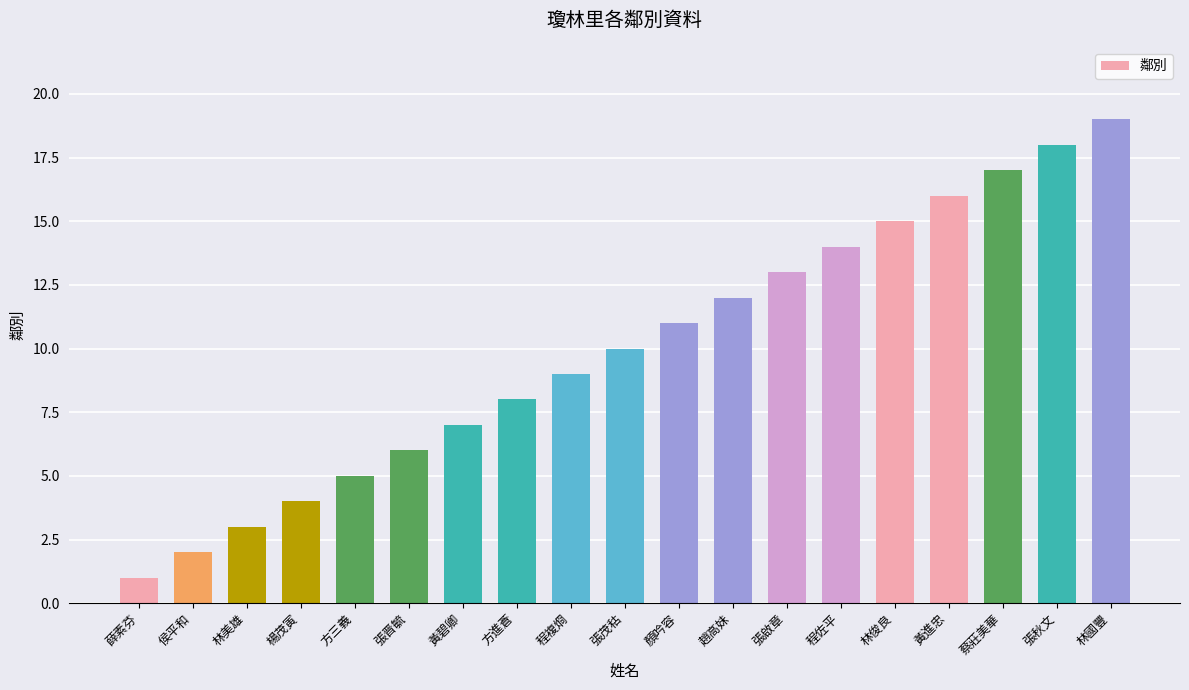

Are the bars grouped side by side (vs. stacked)?

No